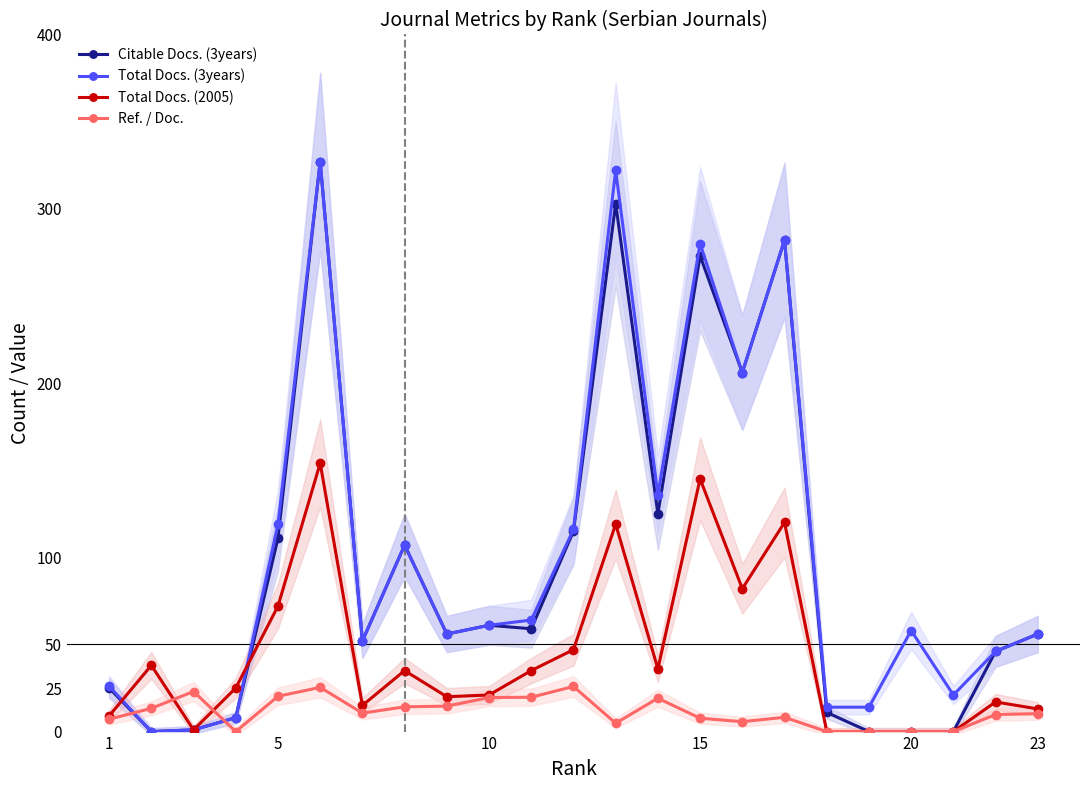

What is the maximum value for Total Docs. (2005)?

154.0